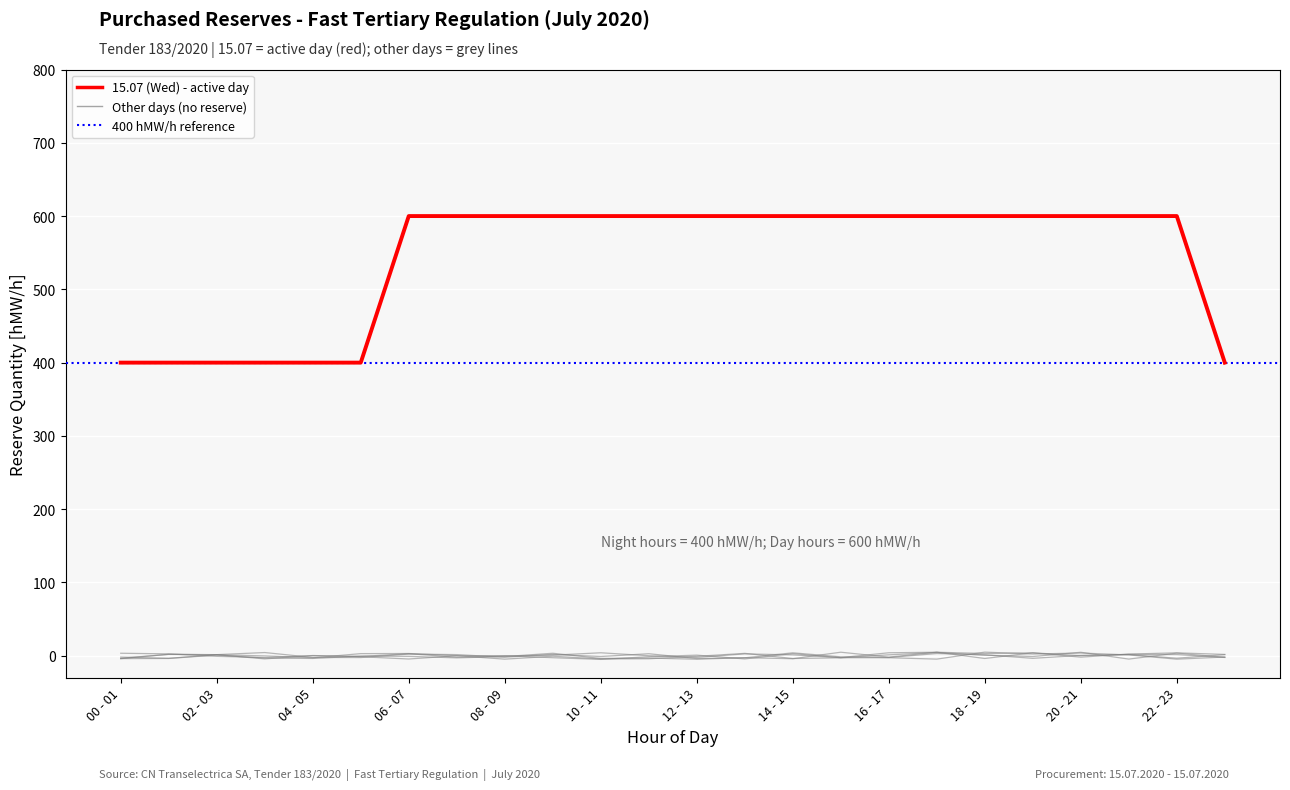

Is it true that 01.07 (Wed) equals 1.8 at 23?

True